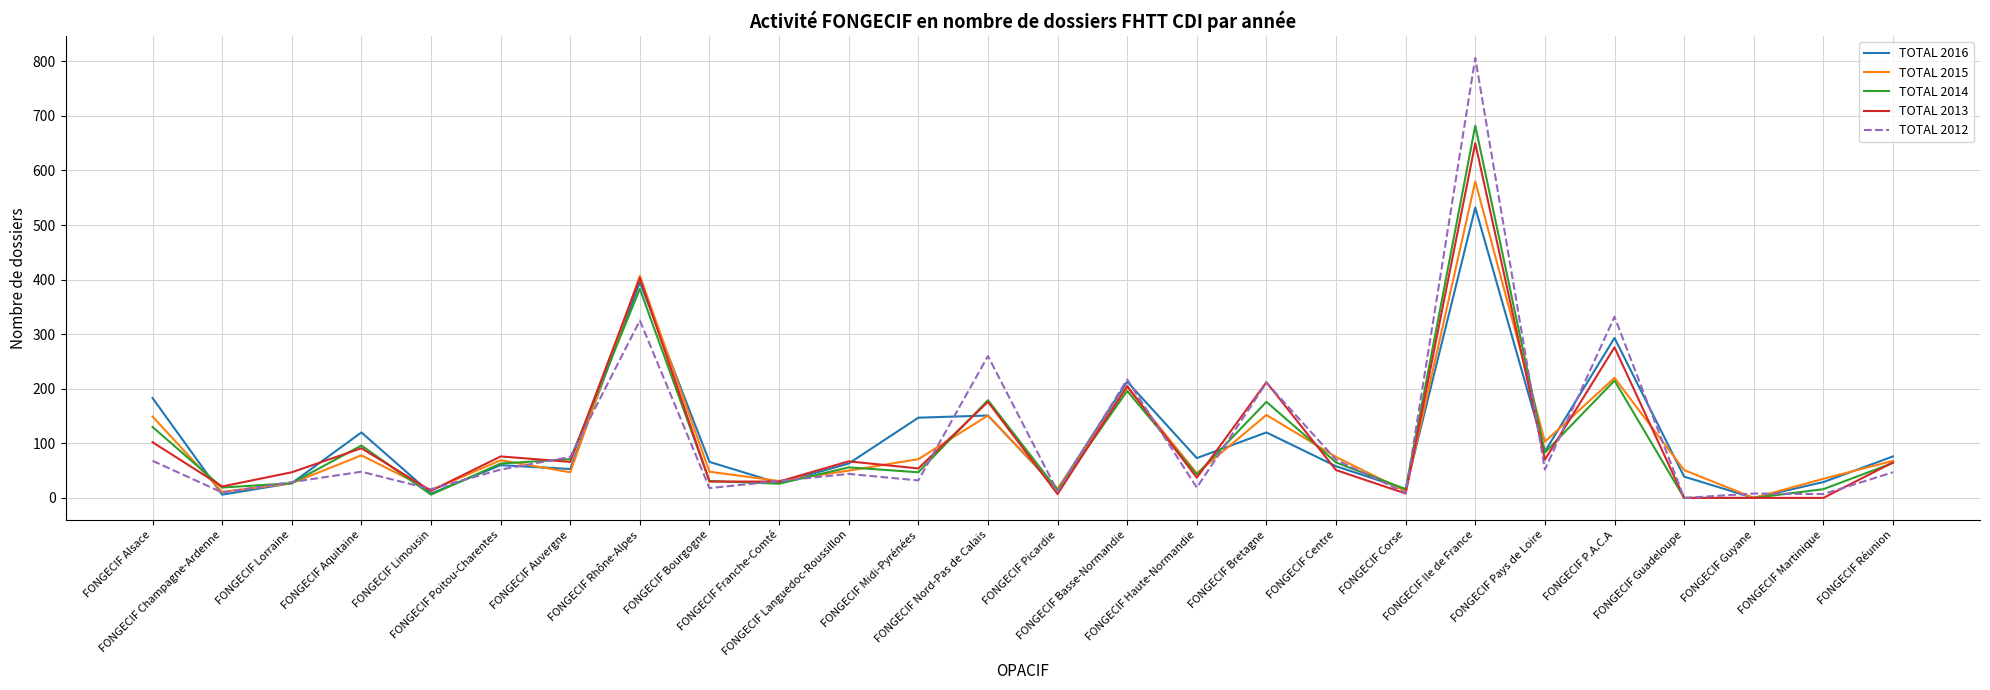

What is the difference between the second highest and second lowest values in the TOTAL 2015 series?

396